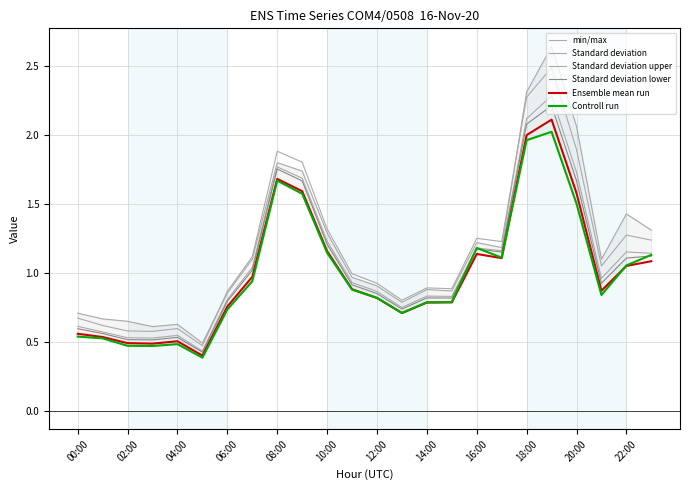

At how many categories does at least one series exceed 0?

24